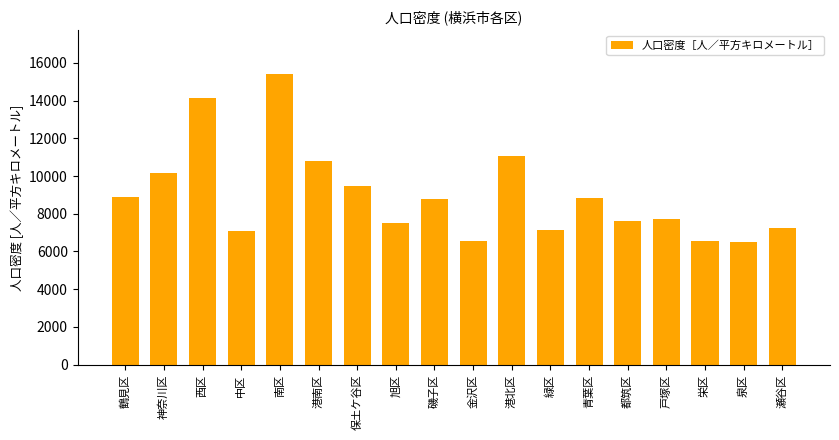

Approximately how many times larger is the value at 都筑区 compared to 港北区?

0.7